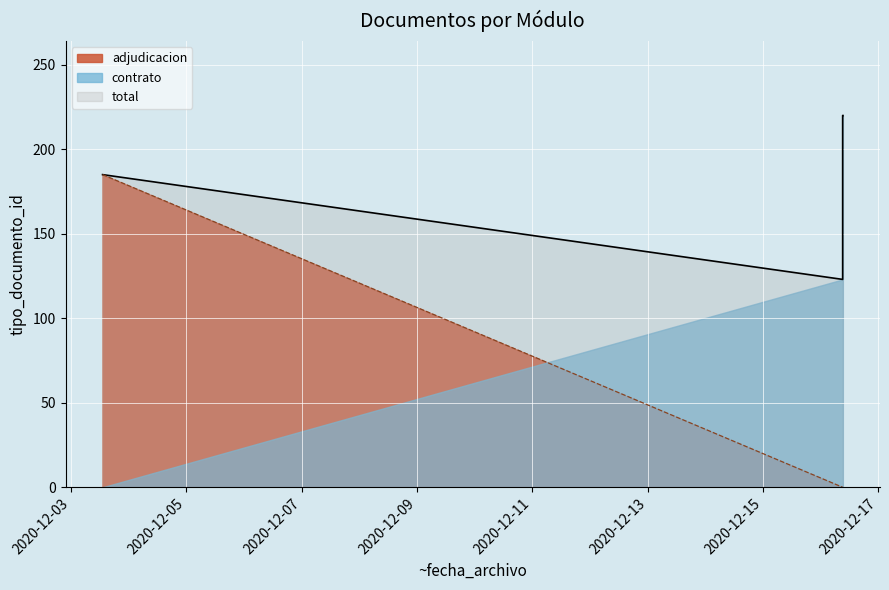

Which series has the largest total across all categories?

total